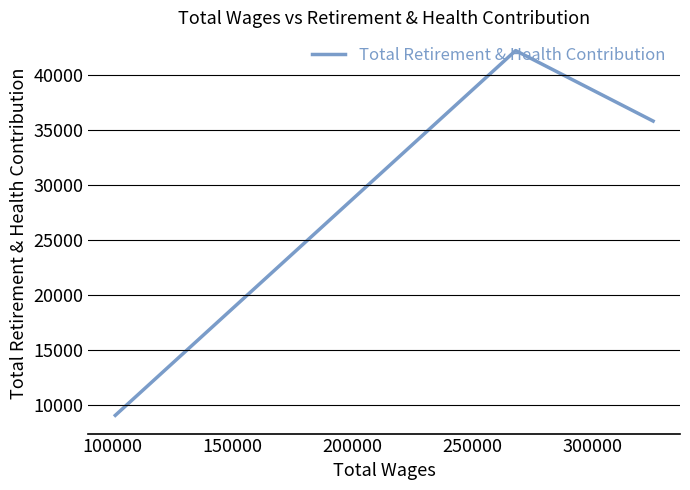

What is the difference between the second highest and minimum values?

26809